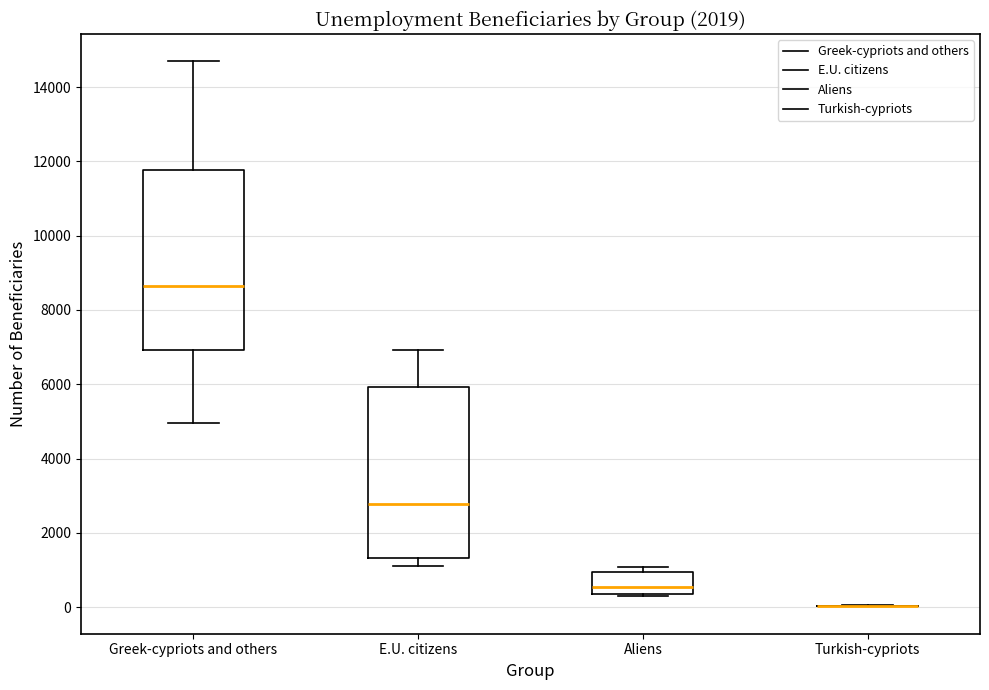

Reading left to right, read every box against the y-axis: the position of its median line, the range the box covers, and the ends of its whiskers. The values are not printed on the chart, so give them approximately, as read against the axis.

Greek-cypriots and others: median 8600, box 7000 to 11800, whiskers 5000 to 14600
E.U. citizens: median 2800, box 1400 to 6000, whiskers 1200 to 7000
Aliens: median 600, box 400 to 1000, whiskers 200 to 1000 (just above the box's upper edge)
Turkish-cypriots: box collapsed to a line at 0, whiskers 0 to 0